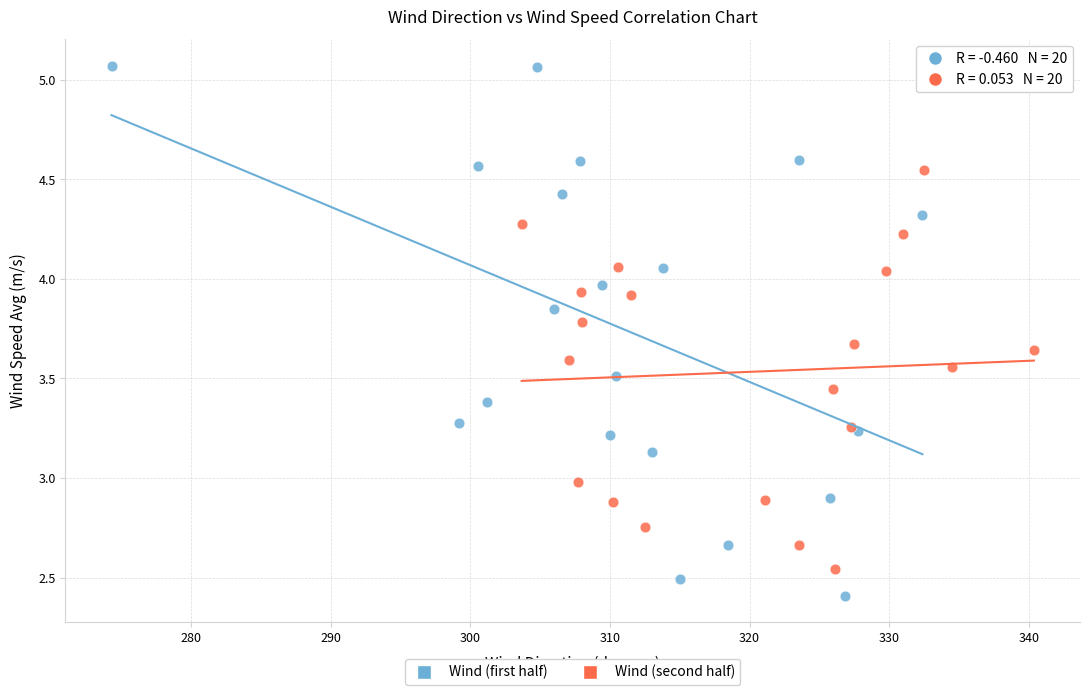

Which series reaches the minimum Y coordinate?

Wind (first half)